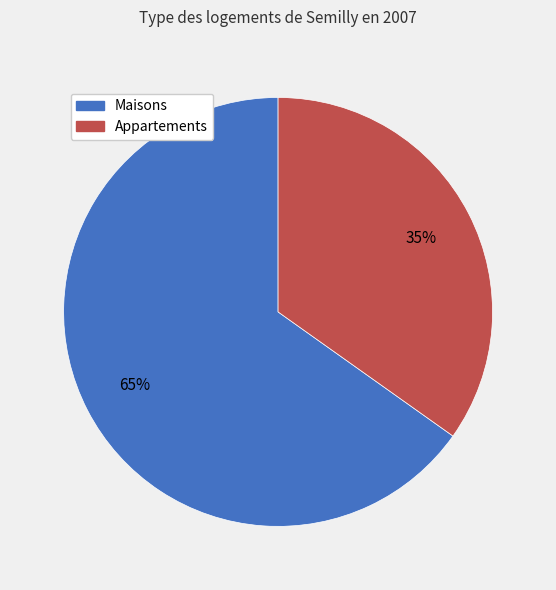

To the nearest percent, what is the average slice percentage?

50%